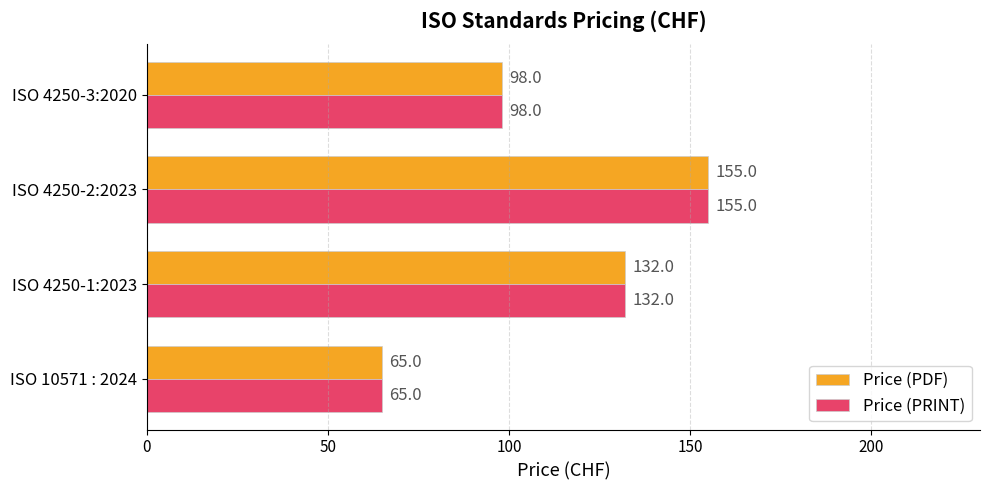

Rank the categories by Price (PDF) value from highest to lowest.

ISO 4250-2:2023, ISO 4250-1:2023, ISO 4250-3:2020, ISO 10571 : 2024